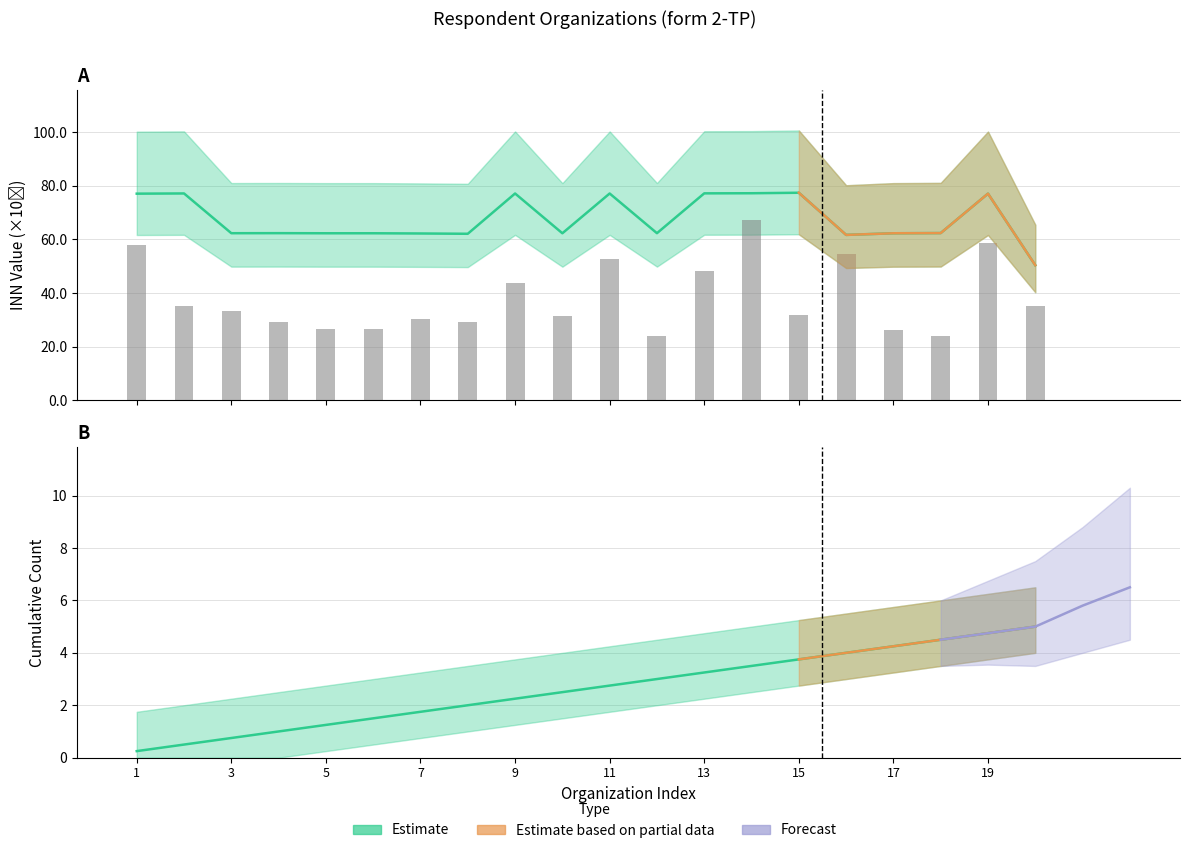

Reading right to left, extract all data points from this chart.

INN (first digit group): 20=50.4	19=77.0	18=62.3	17=62.3	16=61.7	15=77.4	14=77.2	13=77.1	12=62.3	11=77.1	10=62.3	9=77.1	8=62.1	7=62.2	6=62.3	5=62.3	4=62.3	3=62.3	2=77.1	1=77.0
Cumulative count: 20=5.0	19=4.8	18=4.5	17=4.2	16=4.0	15=3.8	14=3.5	13=3.2	12=3.0	11=2.8	10=2.5	9=2.2	8=2.0	7=1.8	6=1.5	5=1.2	4=1.0	3=0.8	2=0.5	1=0.2